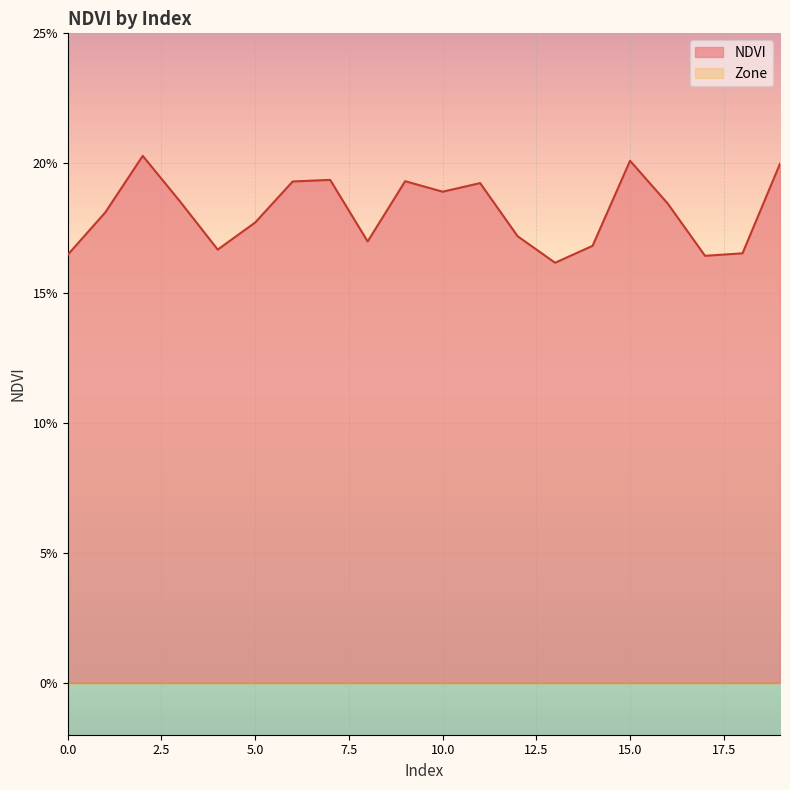

Reading left to right, what are all the values shown in this chart?

0.2	0.2	0.2	0.2	0.2	0.2	0.2	0.2	0.2	0.2	0.2	0.2	0.2	0.2	0.2	0.2	0.2	0.2	0.2	0.2